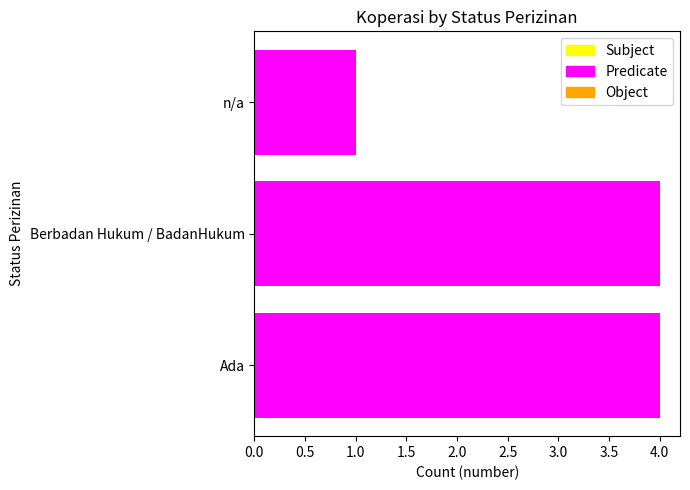

Which category has the lowest value across all series?

n/a